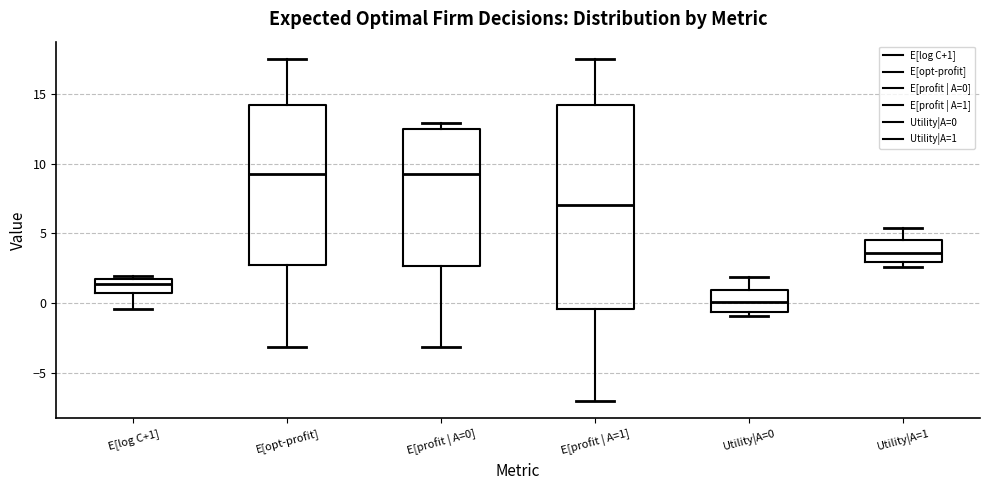

Reading left to right, transcribe this box plot: for each box, give where its median line is, the range the box spans, and where its two whiskers end, as read against the y-axis. The values are not printed on the chart, so give them approximately, as read against the axis.

E[log C+1]: median 1.5 (just below the box's upper edge), box 0.5 to 1.5, whiskers -0.5 to 2.0
E[opt-profit]: median 9.5, box 2.5 to 14.0, whiskers -3.0 to 17.5
E[profit | A=0]: median 9.5, box 2.5 to 12.5, whiskers -3.0 to 13.0
E[profit | A=1]: median 7.0, box -0.5 to 14.0, whiskers -7.0 to 17.5
Utility|A=0: median 0.0, box -0.5 to 1.0, whiskers -1.0 to 2.0
Utility|A=1: median 3.5, box 3.0 to 4.5, whiskers 2.5 to 5.5